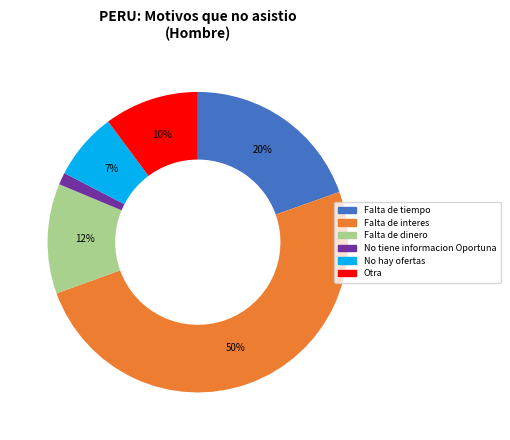

Is Otra the majority of the pie?

No